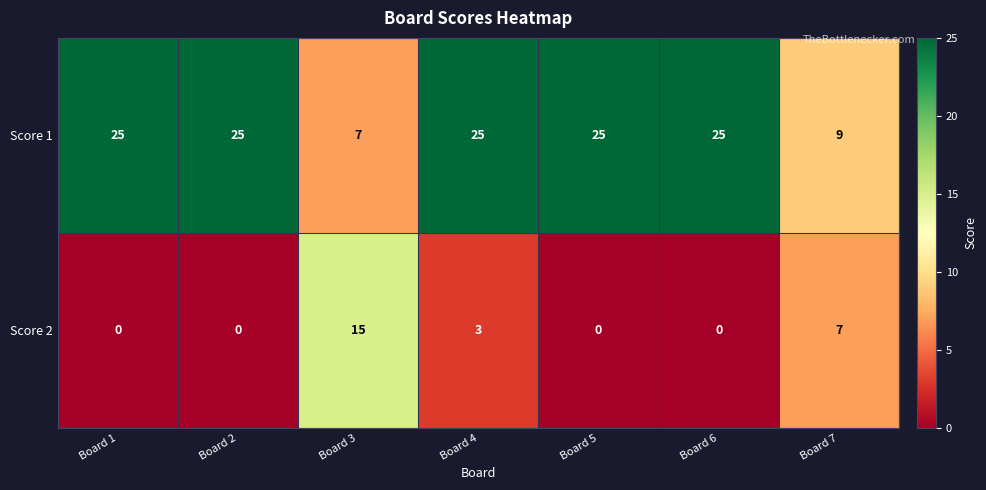

List the series in order of their overall mean, lowest first.

Score 2, Score 1